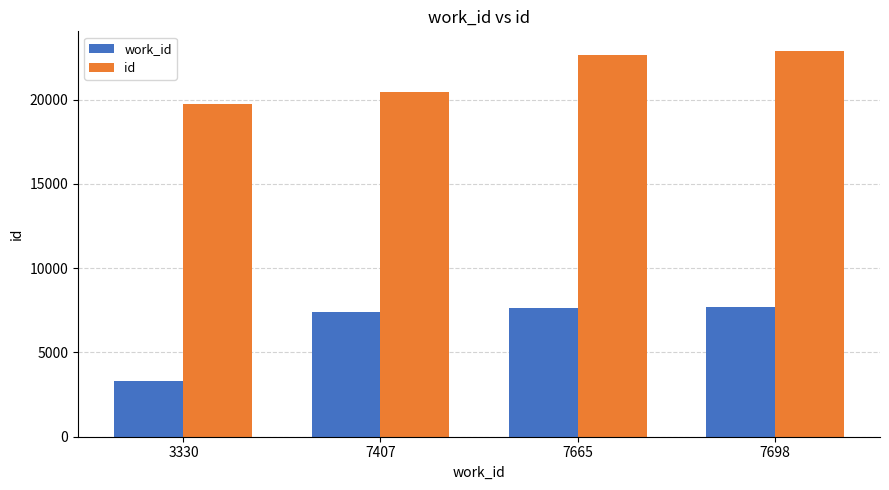

What is the difference between the maximum and minimum values in the work_id series?

4368